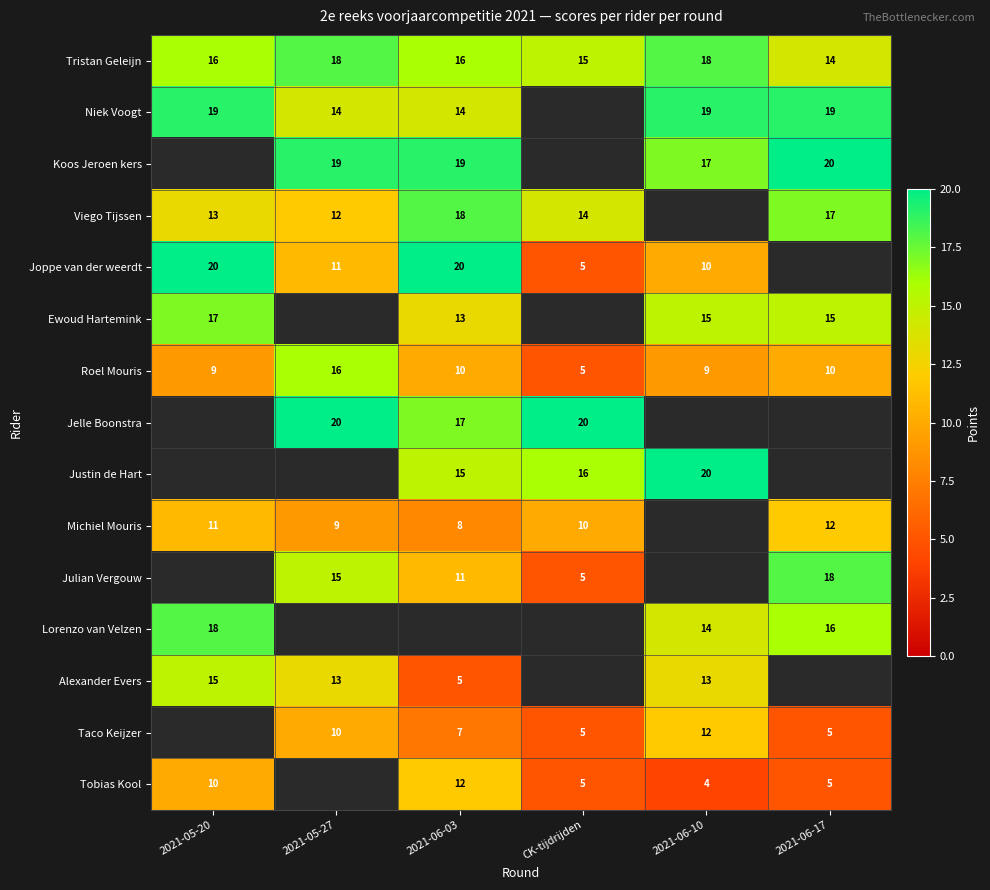

What is the difference between the maximum and minimum values in the Tristan Geleijn series?

4